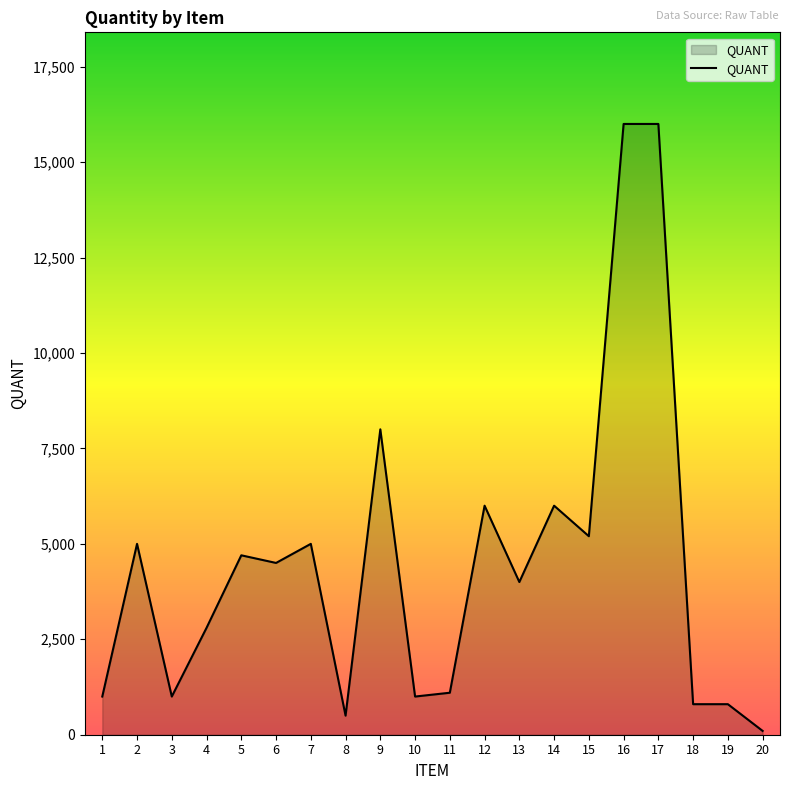

What is the sum of the values at 19 and 7?

5800